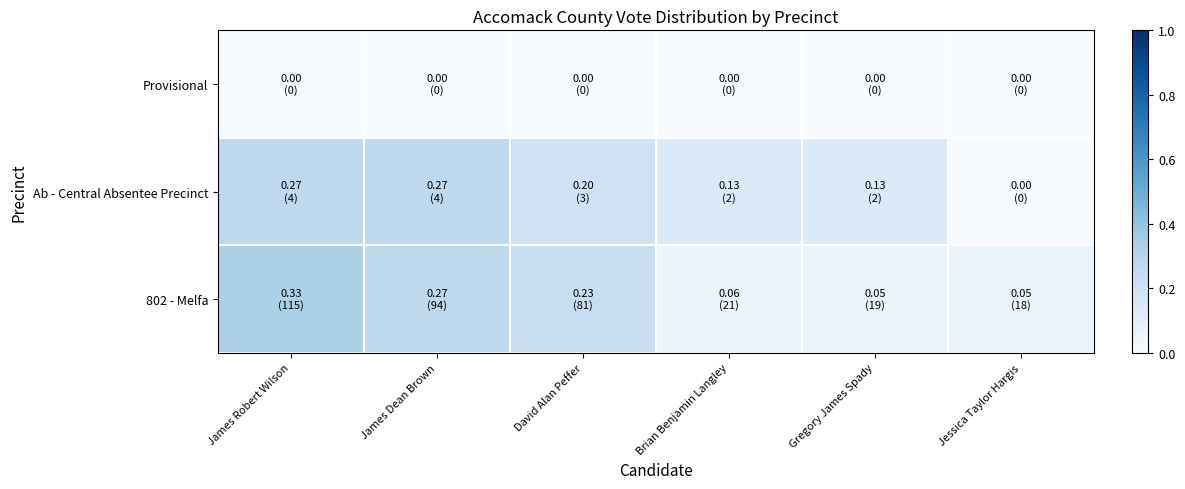

Between Gregory James Spady and Jessica Taylor Hargis, which is larger?

Gregory James Spady